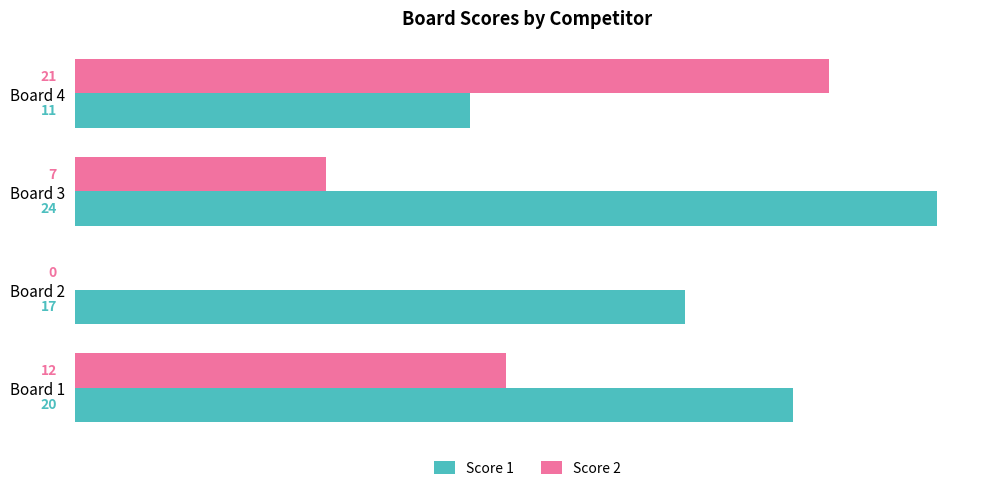

What is the greatest value displayed?

24